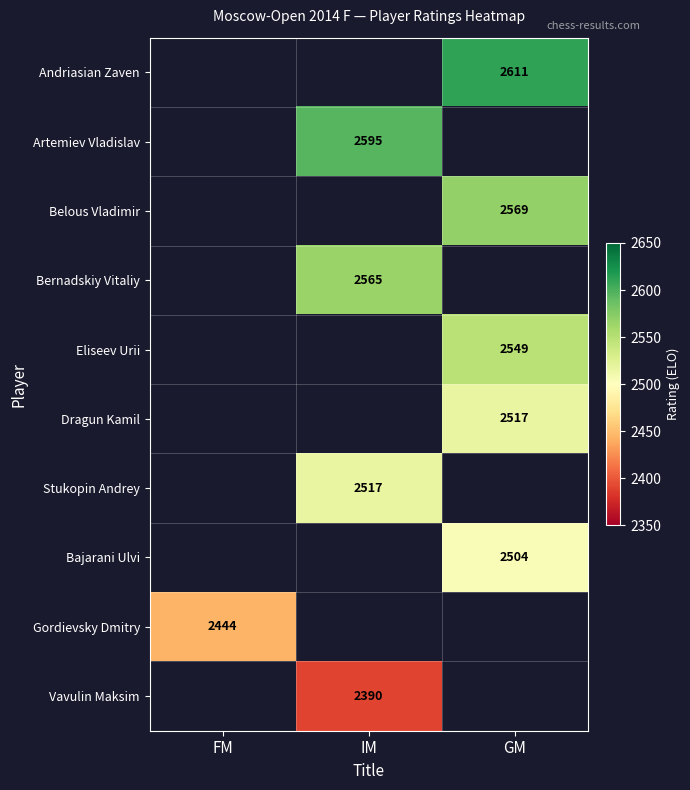

Is it true that Stukopin Andrey equals 2517.0 at IM?

True